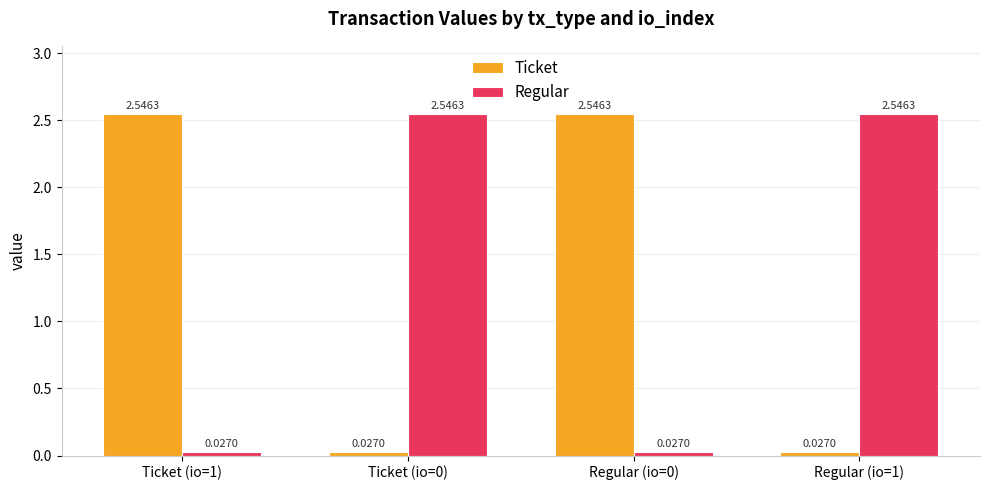

What is the total value across all series at Regular (io=0)?

2.6